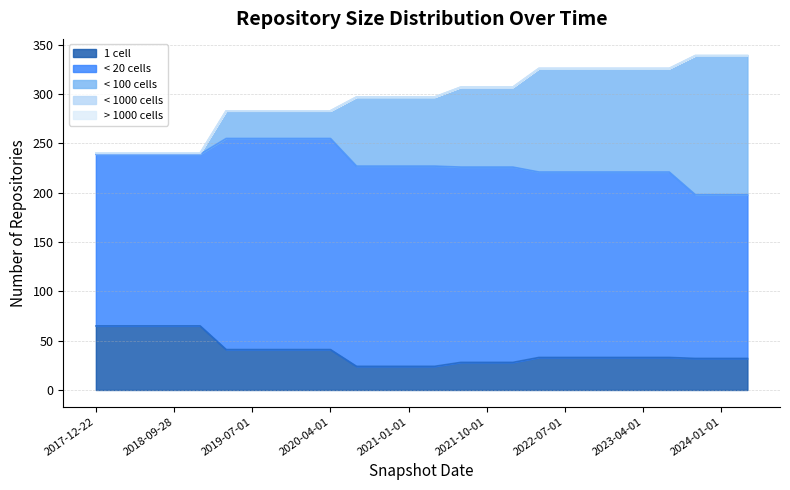

Is the value of one_cell at 2021-04-01 greater than the value of under_thousand_cells at 2020-07-01?

Yes